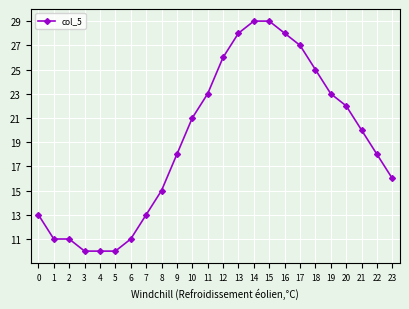

Is it true that the value at 8 is 15?

True